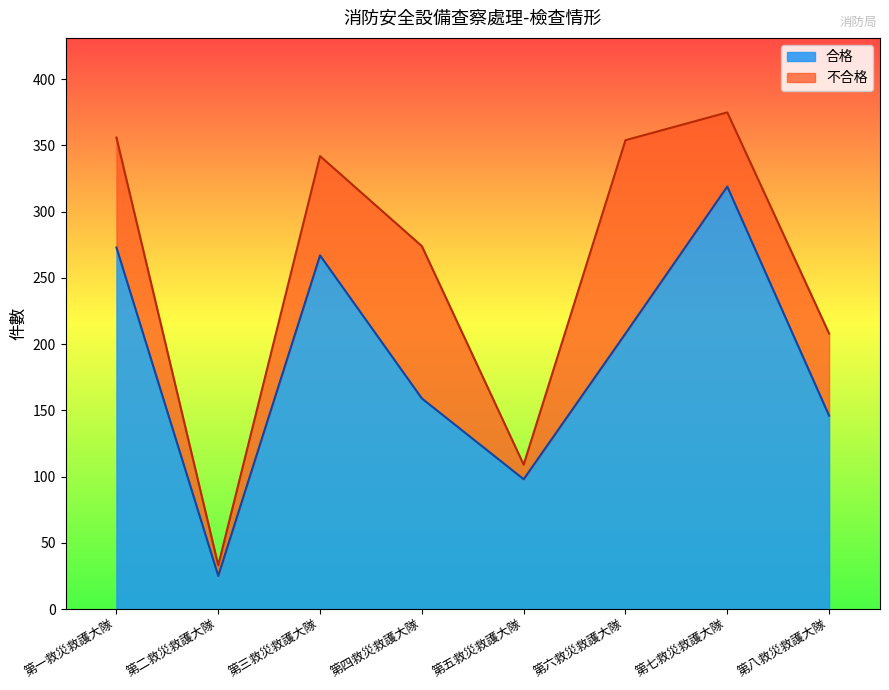

Does the chart display data point markers on the line(s)?

No